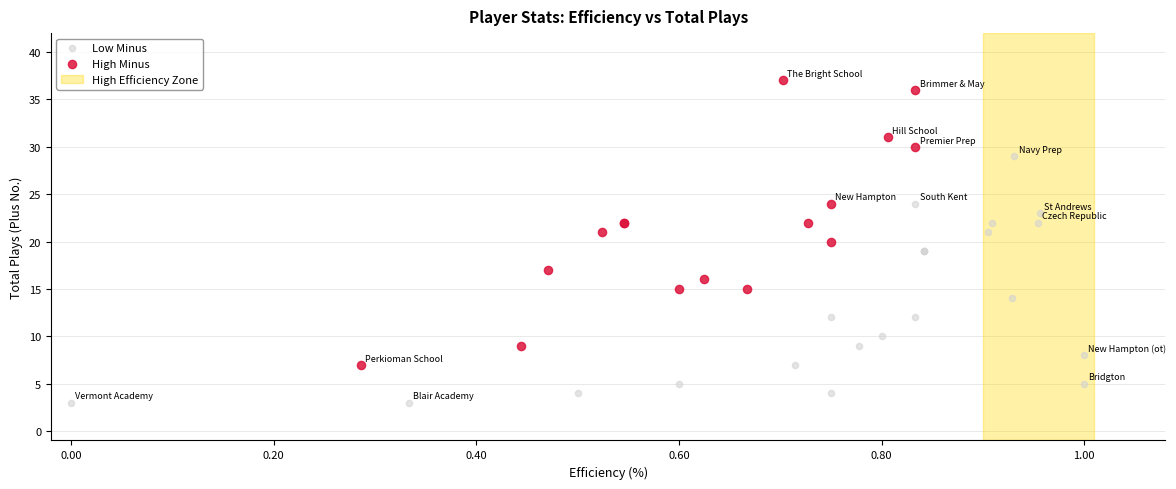

Which series has the widest spread of Y values?

High Minus